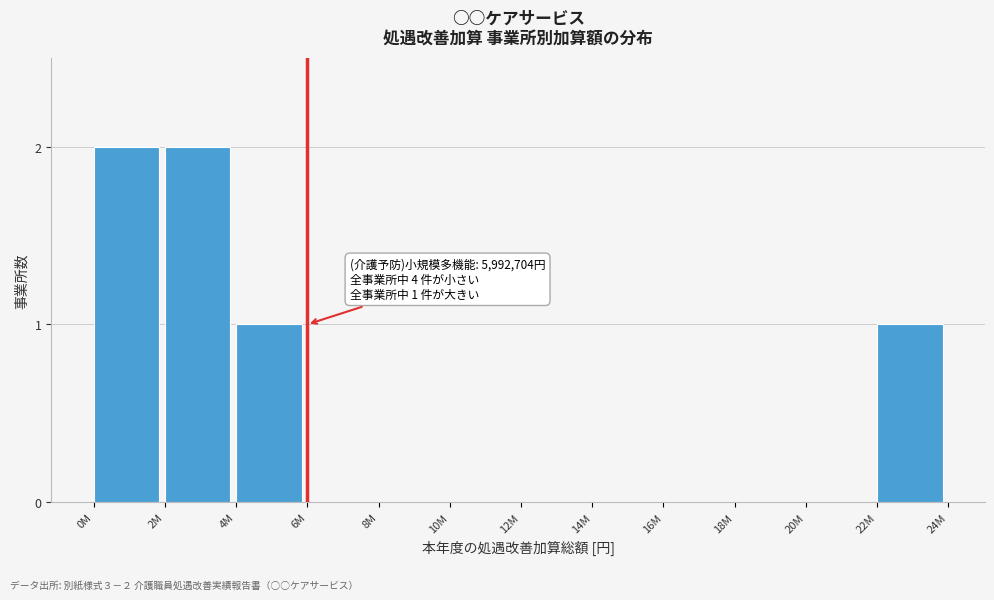

Reading right to left, transcribe all the data shown in this chart.

22M=1	20M=0	18M=0	16M=0	14M=0	12M=0	10M=0	8M=0	6M=0	4M=1	2M=2	0M=2